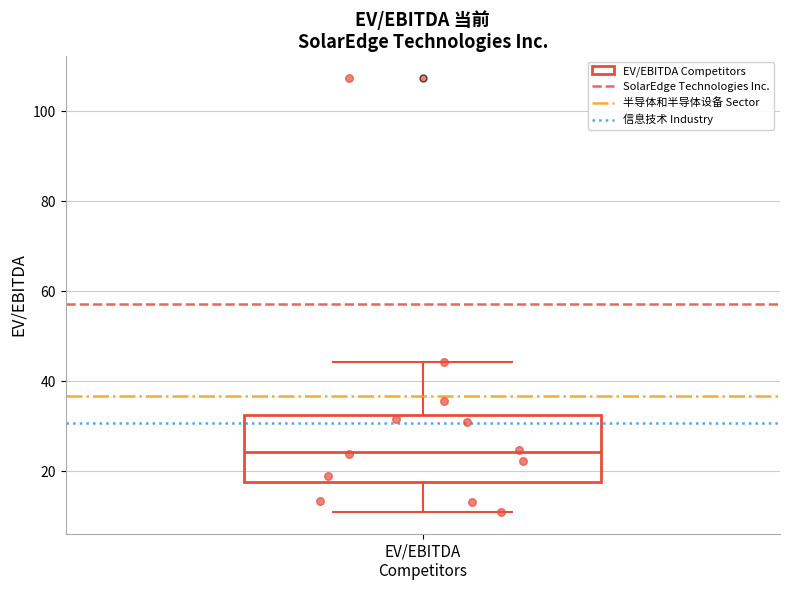

Transcribe this box plot: give where the median line is, the range the box spans, and where the two whiskers end, as read against the y-axis. The values are not printed on the chart, so give them approximately, as read against the axis.

median 24, box 18 to 32, whiskers 10 to 44